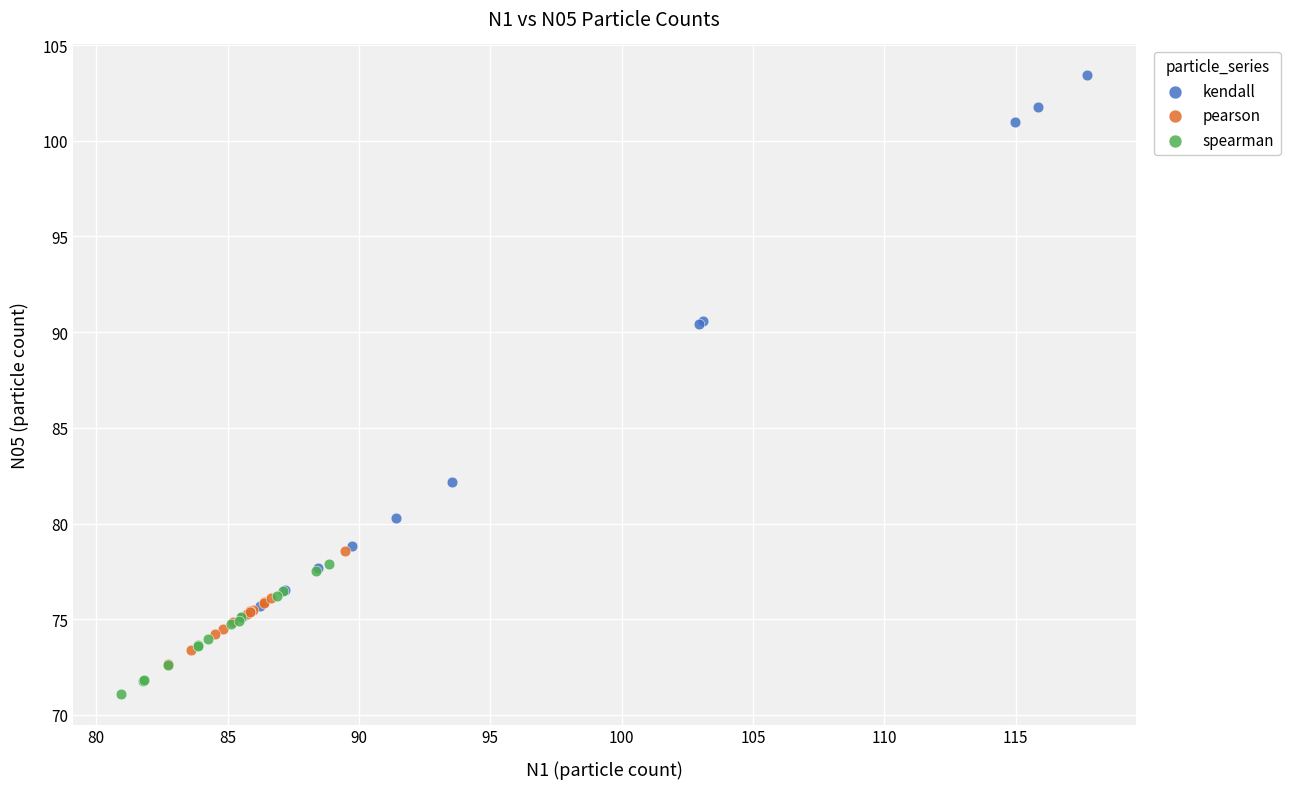

Which series has the widest spread of Y values?

kendall